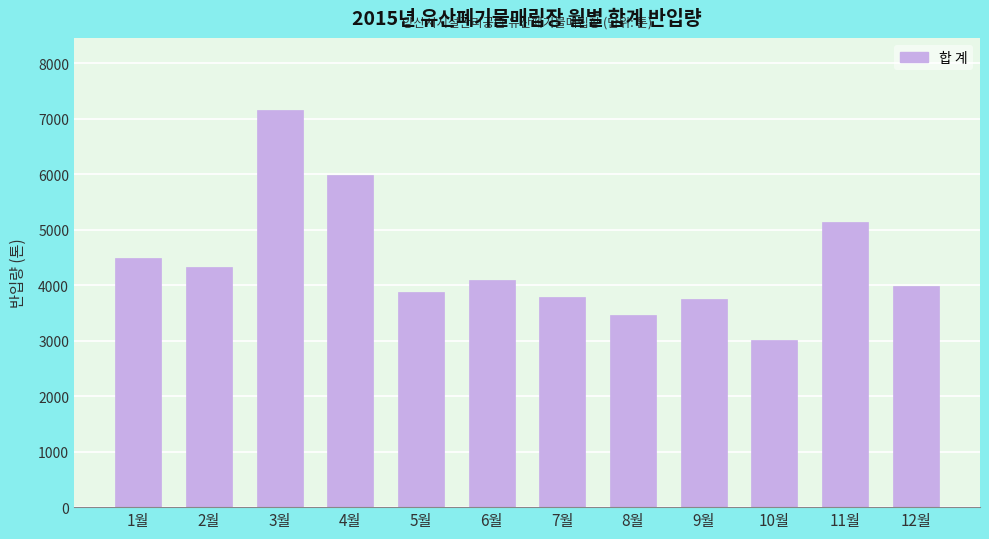

Reading left to right, transcribe all the data shown in this chart.

1월=4496.7	2월=4318.9	3월=7163.9	4월=5984.3	5월=3885.7	6월=4084.6	7월=3780.4	8월=3458.3	9월=3744.9	10월=3007.5	11월=5139.8	12월=3982.5